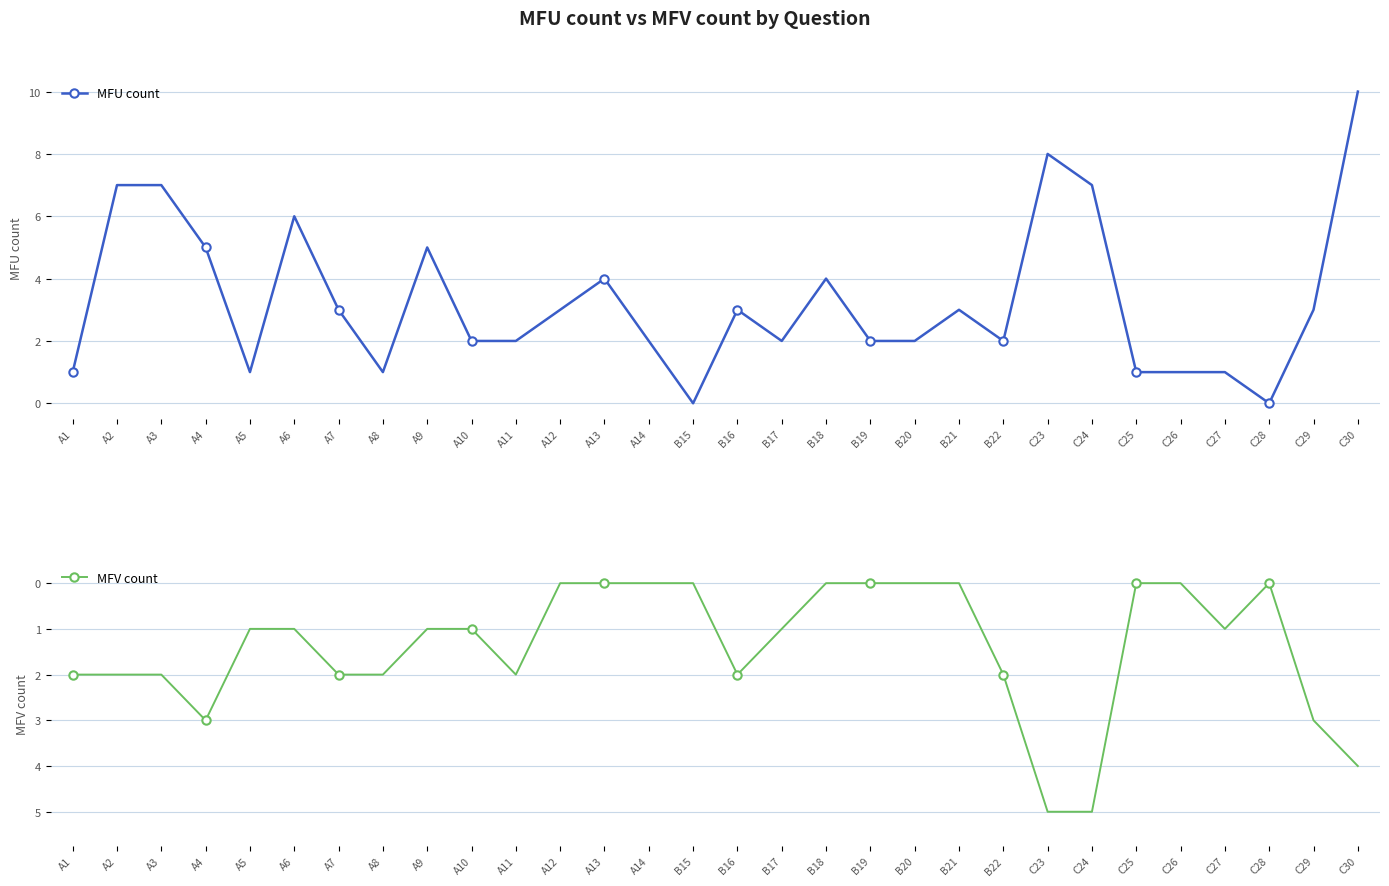

What is the total value across all series at A6?

5